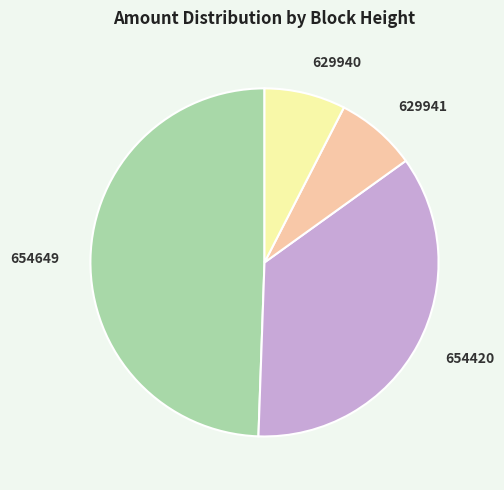

Is it true that 654649 is 44% of the pie?

False